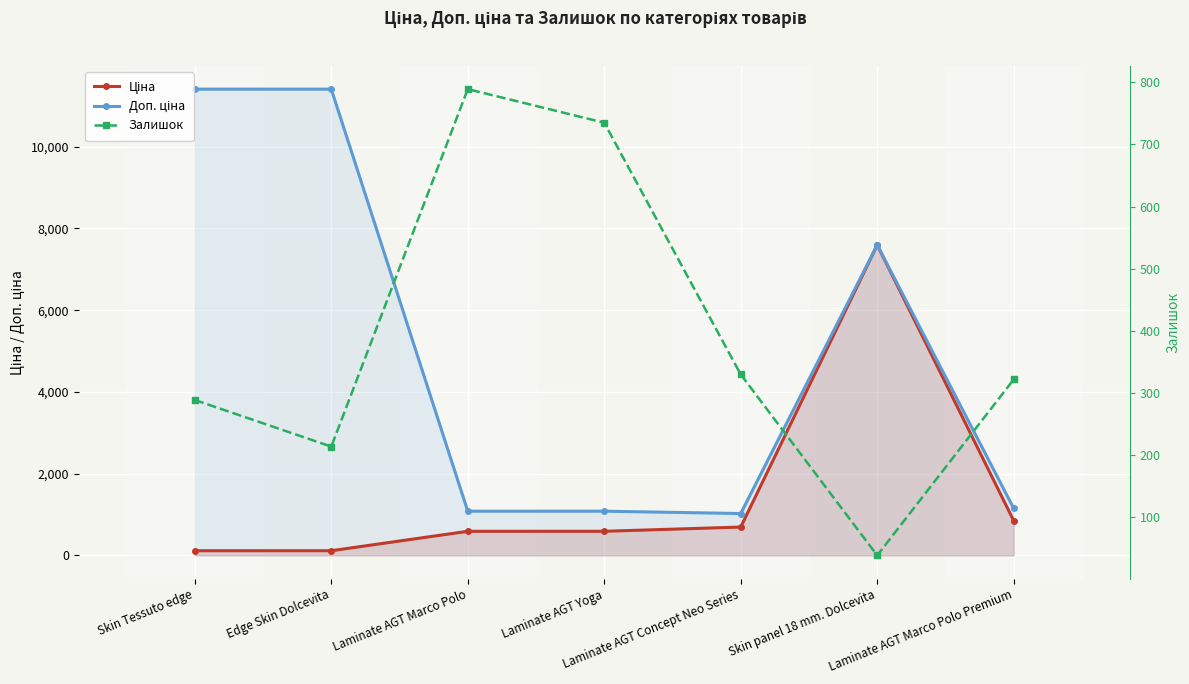

Between Laminate AGT Marco Polo and Laminate AGT Concept Neo Series, which series saw the biggest shift?

Залишок